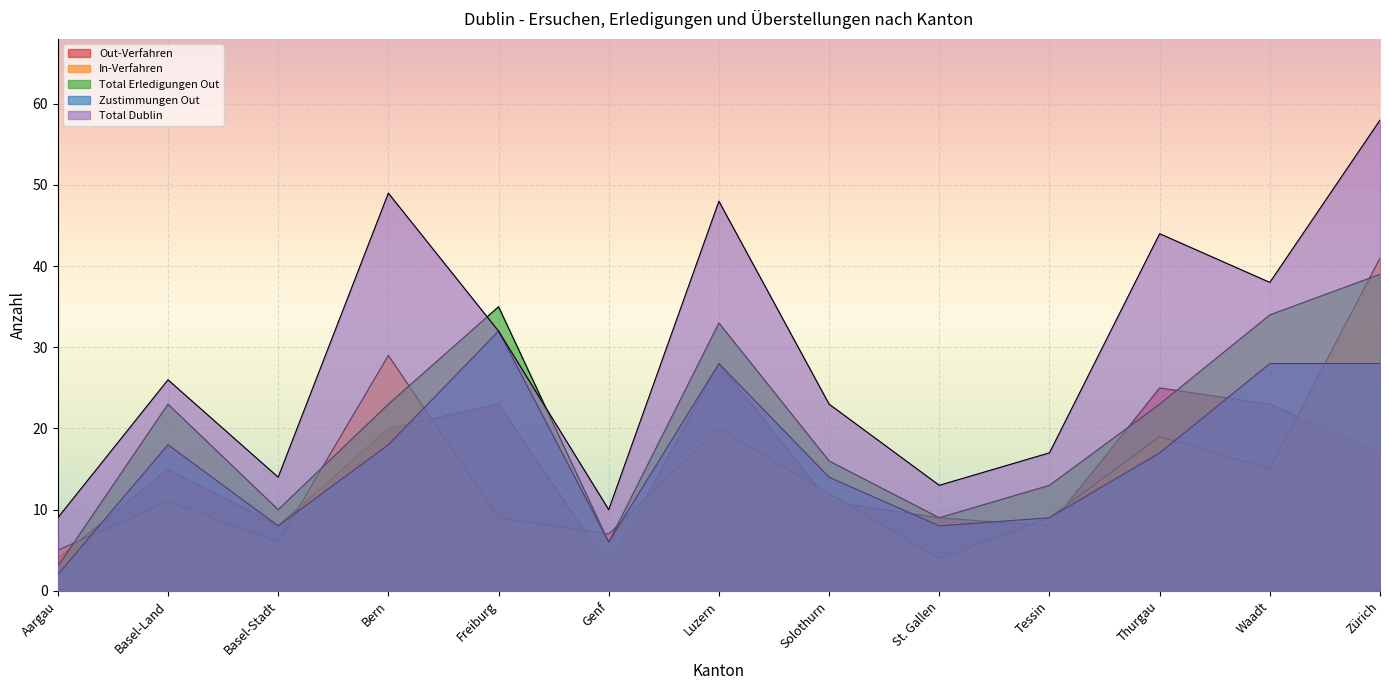

Reading left to right, transcribe all the data shown in this chart.

Out-Verfahren: Aargau=4	Basel-Land=15	Basel-Stadt=8	Bern=20	Freiburg=23	Genf=3	Luzern=28	Solothurn=11	St. Gallen=9	Tessin=8	Thurgau=25	Waadt=23	Zürich=17
In-Verfahren: Aargau=5	Basel-Land=11	Basel-Stadt=6	Bern=29	Freiburg=9	Genf=7	Luzern=20	Solothurn=12	St. Gallen=4	Tessin=9	Thurgau=19	Waadt=15	Zürich=41
Total Erledigungen Out: Aargau=3	Basel-Land=23	Basel-Stadt=10	Bern=23	Freiburg=35	Genf=6	Luzern=33	Solothurn=16	St. Gallen=9	Tessin=13	Thurgau=23	Waadt=34	Zürich=39
Zustimmungen Out: Aargau=2	Basel-Land=18	Basel-Stadt=8	Bern=18	Freiburg=32	Genf=6	Luzern=28	Solothurn=14	St. Gallen=8	Tessin=9	Thurgau=17	Waadt=28	Zürich=28
Total Dublin: Aargau=9	Basel-Land=26	Basel-Stadt=14	Bern=49	Freiburg=32	Genf=10	Luzern=48	Solothurn=23	St. Gallen=13	Tessin=17	Thurgau=44	Waadt=38	Zürich=58